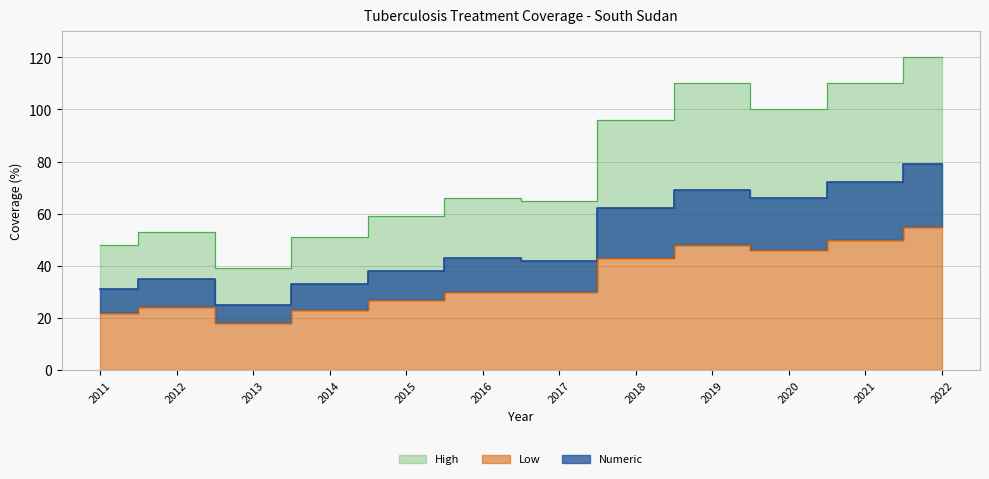

At which category does Low reach its first local peak?

2012